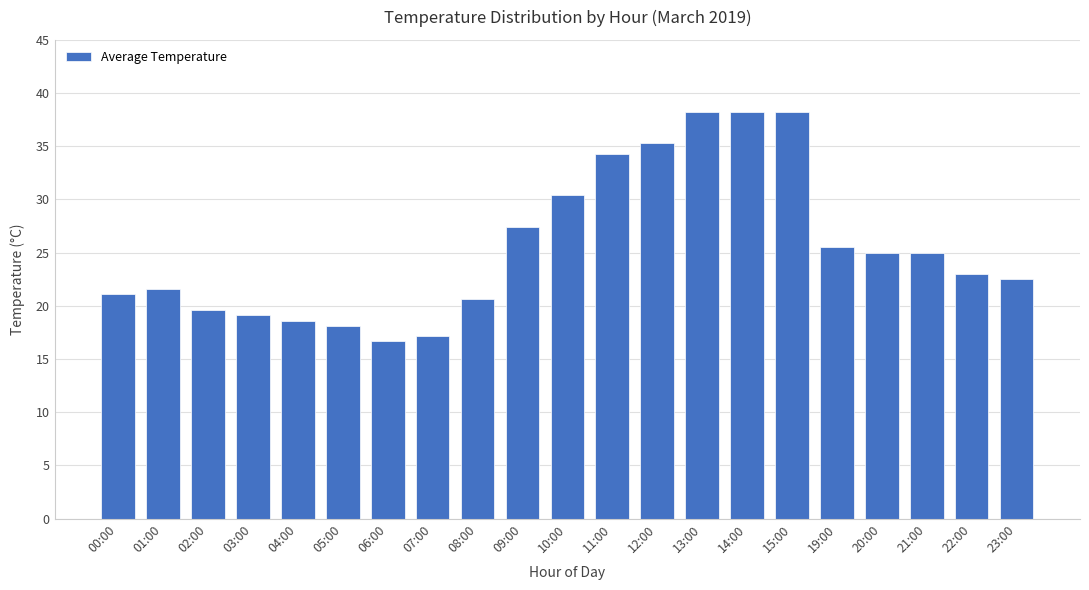

True or false: the data shows 7.2 at 12:00.

False